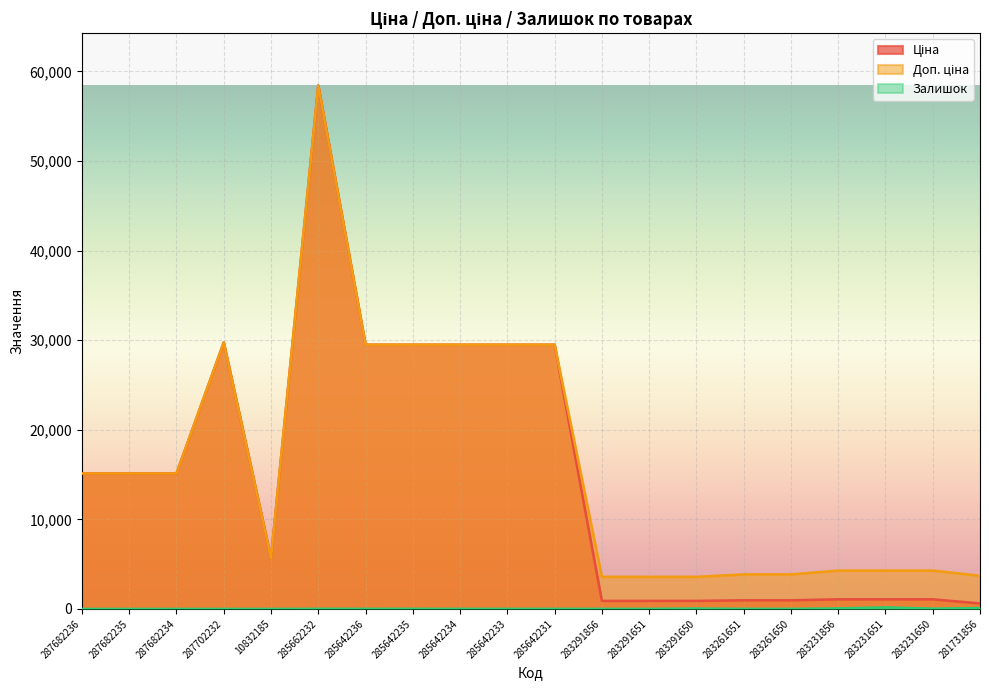

What is the total value across all series at 283231650?

5382.9